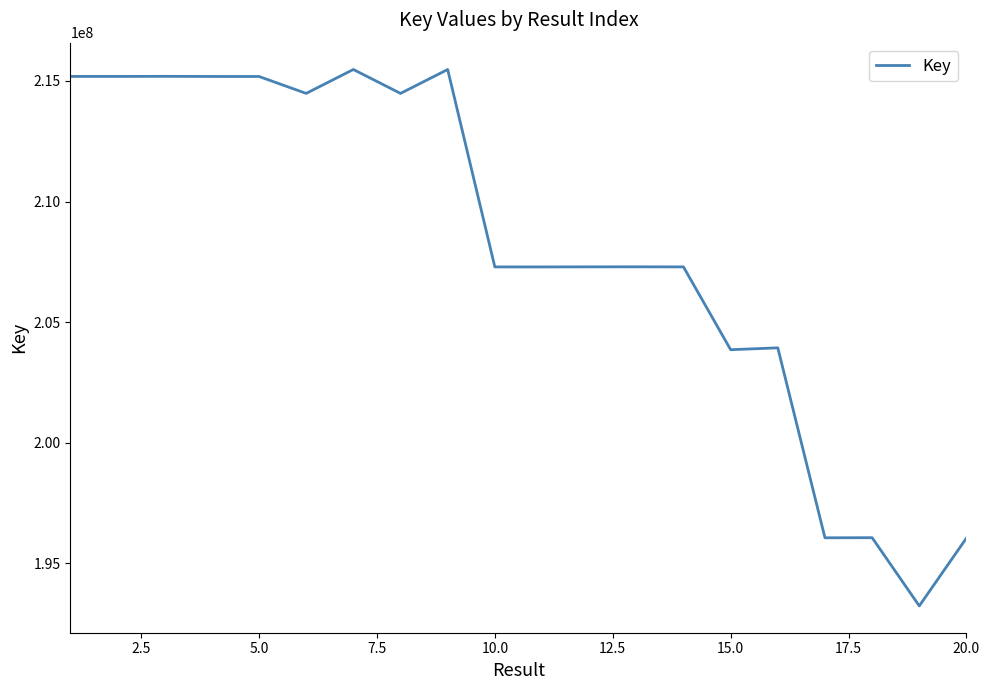

What is the difference between the maximum and minimum values?

22234273